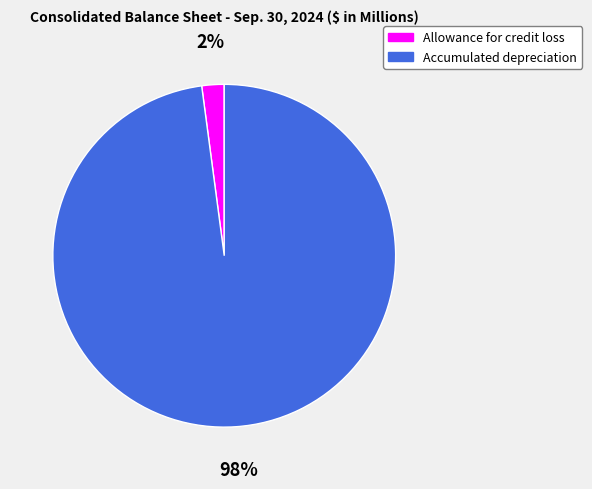

How many slices are in this pie chart?

2